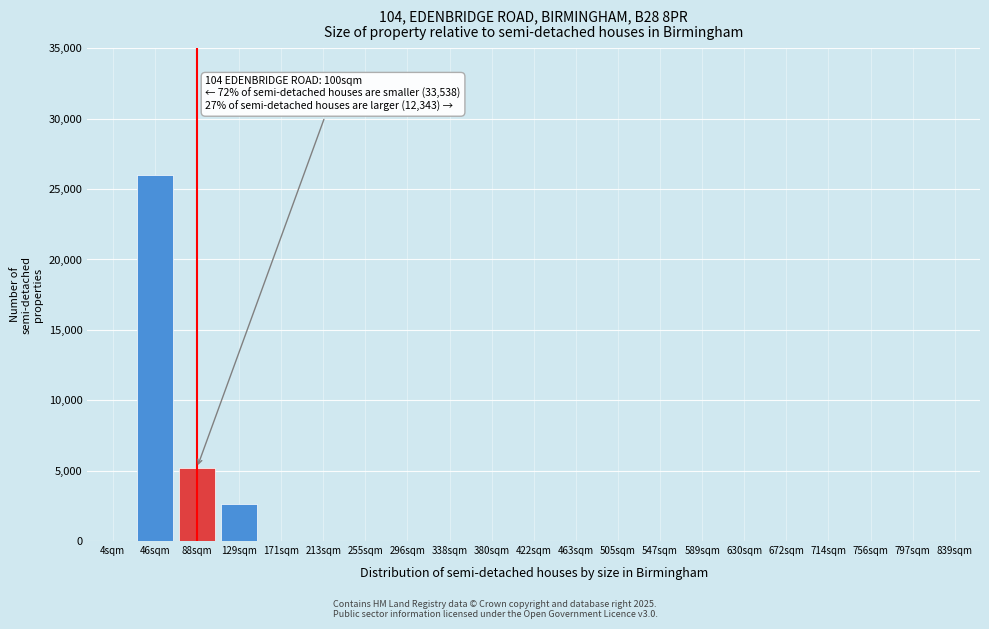

Reading left to right, transcribe all the data shown in this chart.

4sqm=0	46sqm=26000	88sqm=5200	129sqm=2600	171sqm=0	213sqm=0	255sqm=0	296sqm=0	338sqm=0	380sqm=0	422sqm=0	463sqm=0	505sqm=0	547sqm=0	589sqm=0	630sqm=0	672sqm=0	714sqm=0	756sqm=0	797sqm=0	839sqm=0